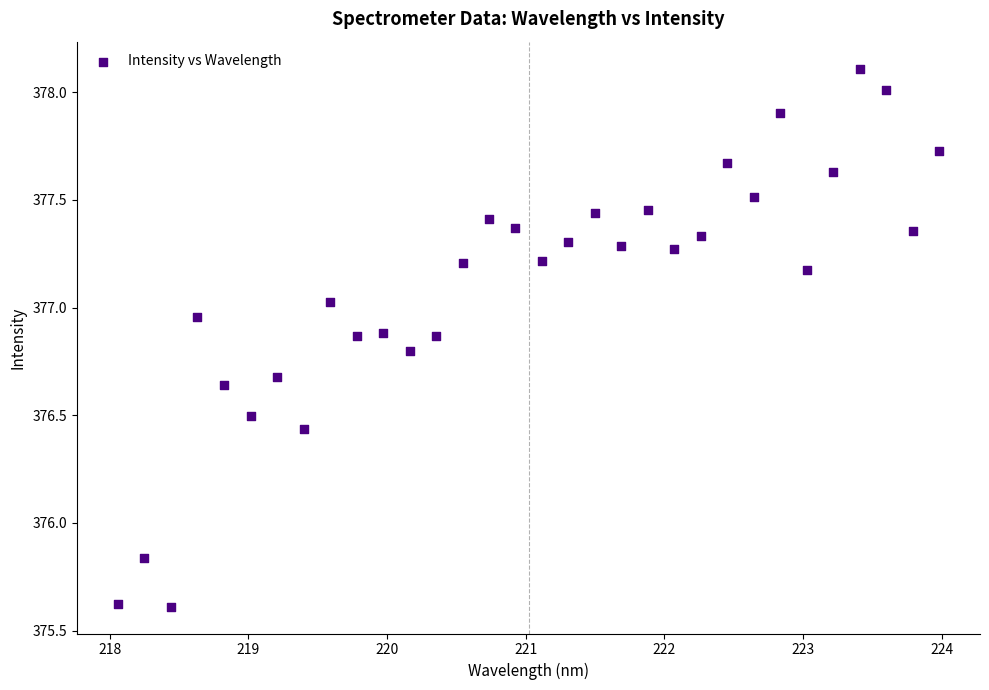

What is the range of Y values (max minus min)?

2.5